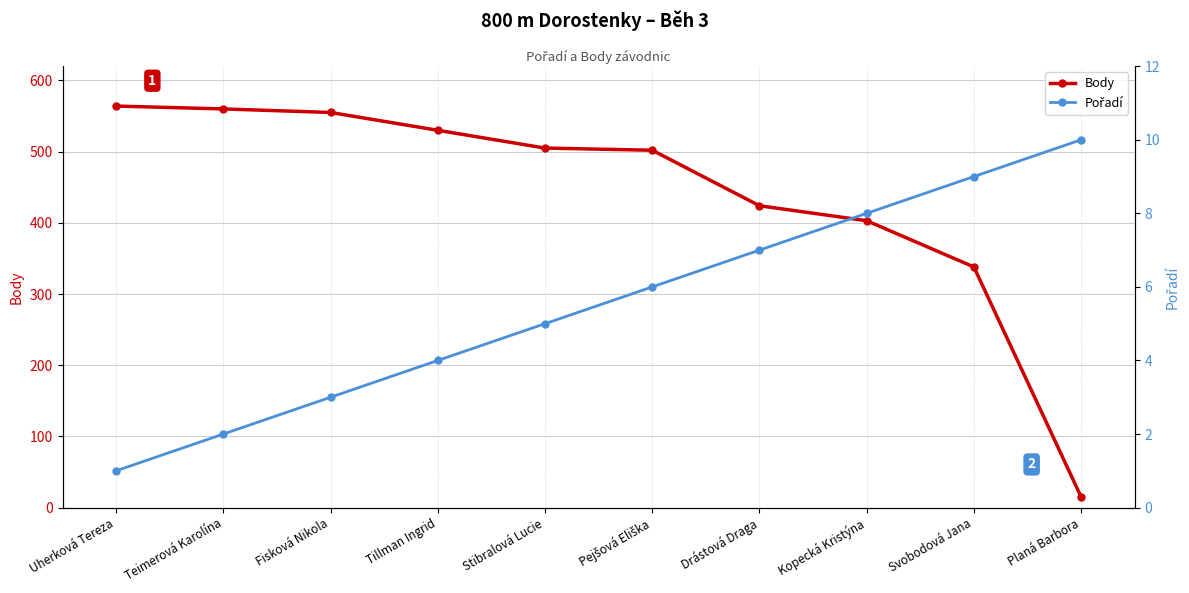

Which series changed the most between Fisková Nikola and Pejšová Eliška?

Body